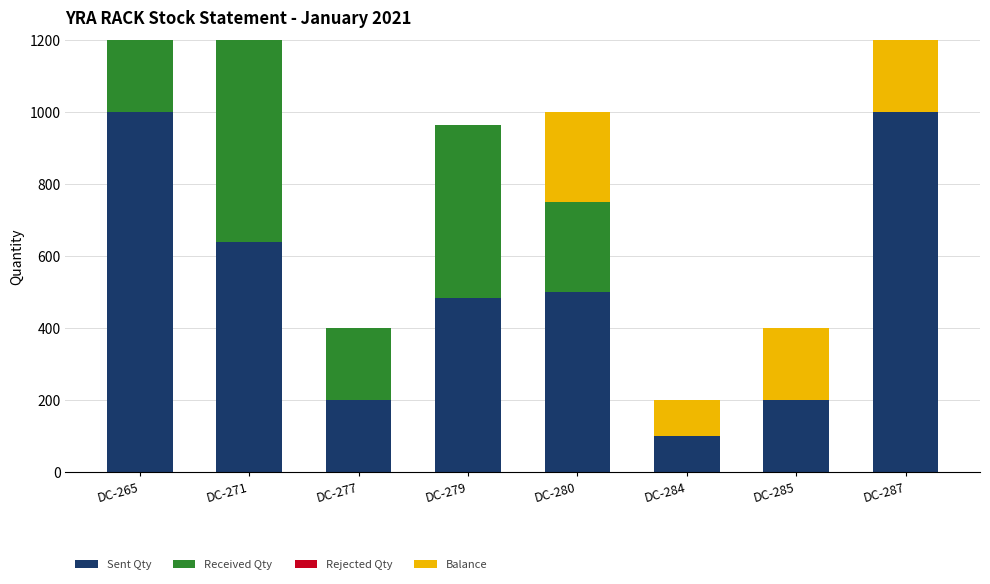

At how many categories does at least one series exceed 561?

3